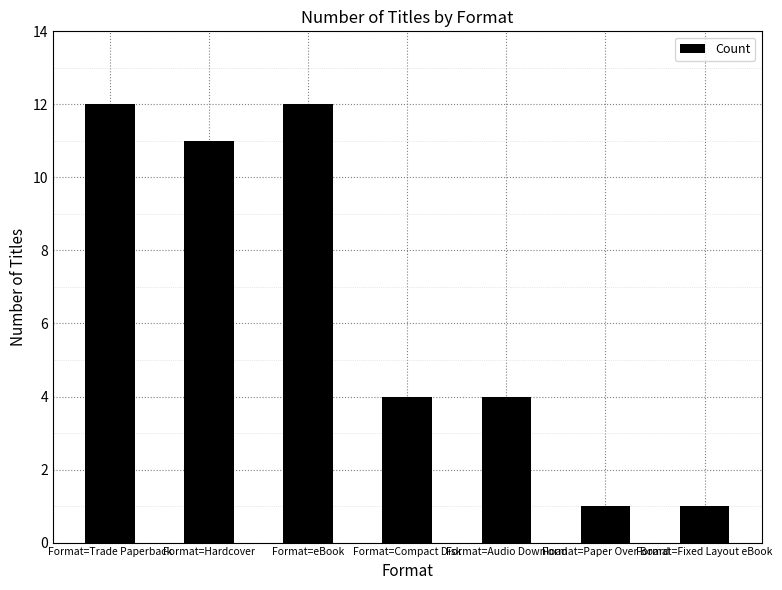

Reading left to right, extract all data points from this chart.

12	11	12	4	4	1	1